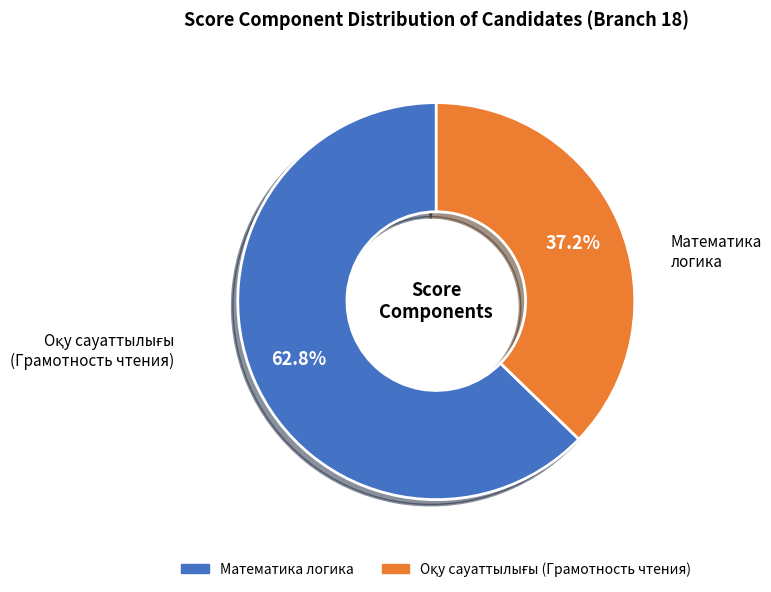

Count the number of slices in the pie.

2